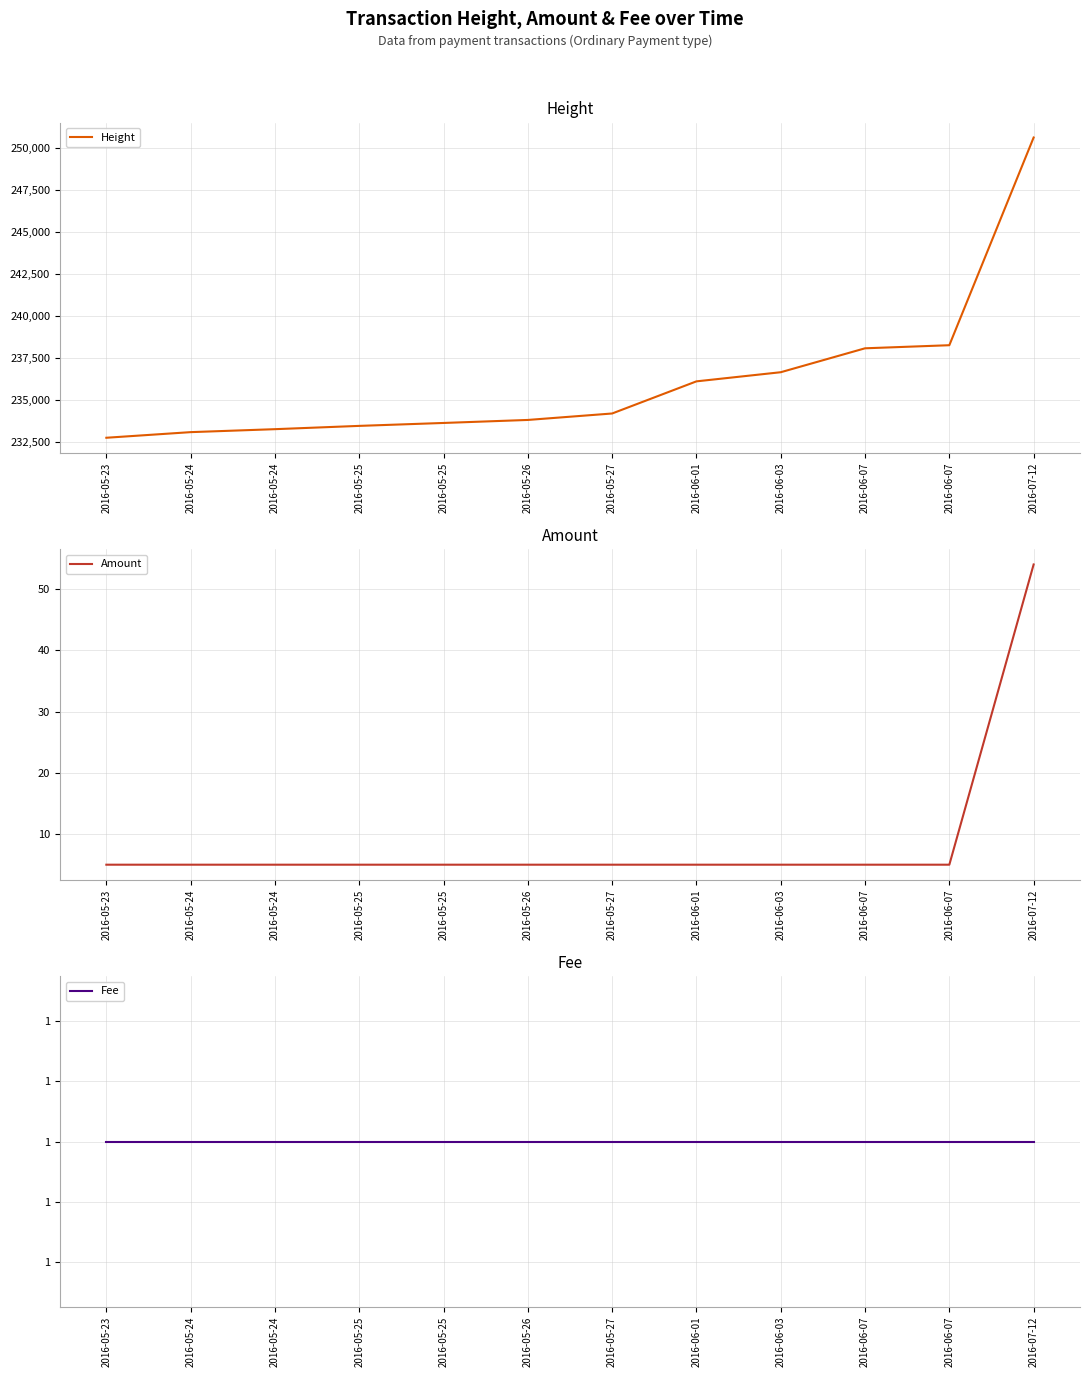

Is the value of Amount at 2016-05-27 greater than the value of Fee at 2016-05-25?

Yes